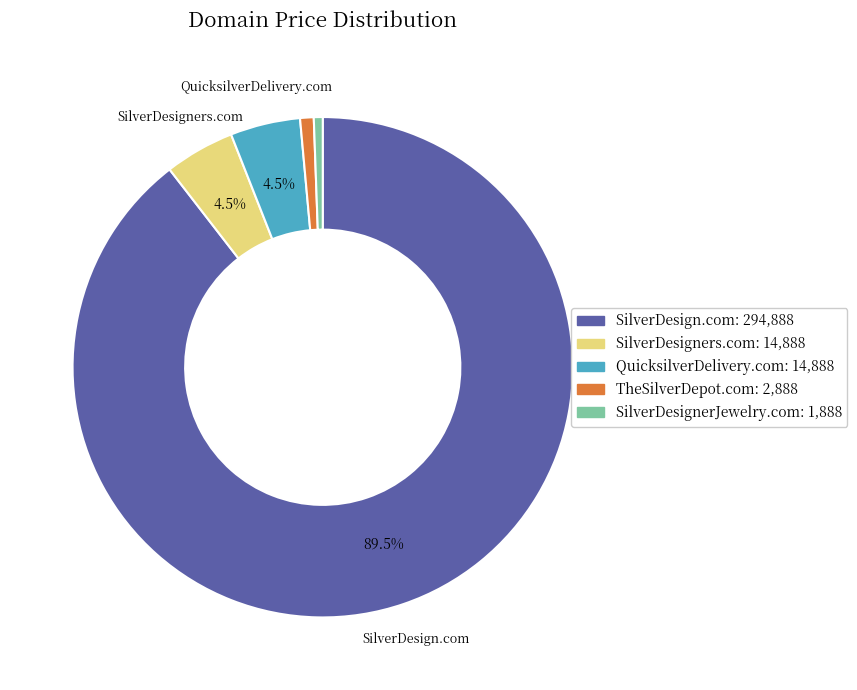

To the nearest percent, what is the difference between the largest and smallest slice percentages?

89%